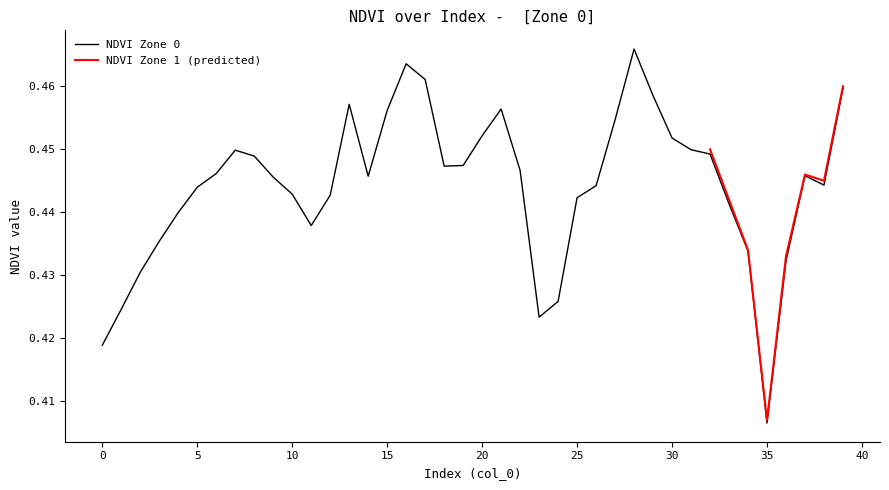

What is the average value?

0.4